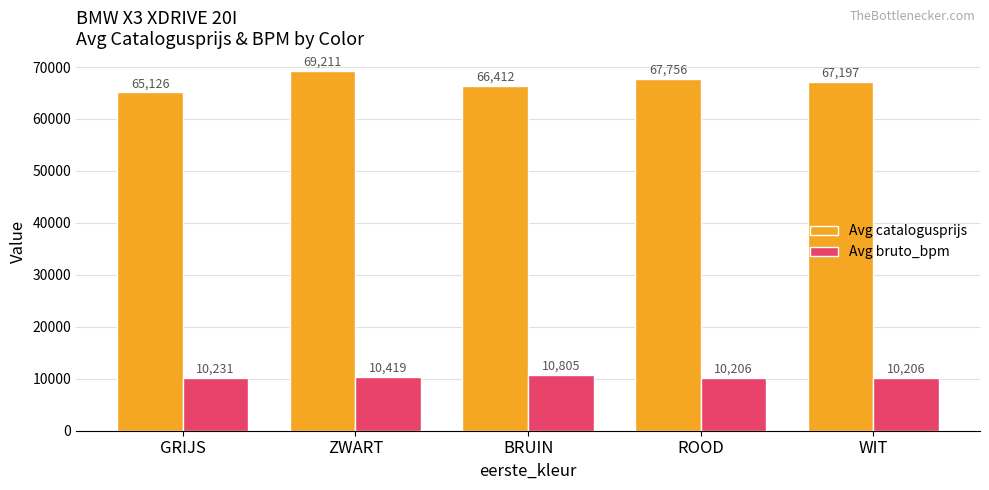

What is the value of the Avg catalogusprijs bar at the 4th from the left?

67756